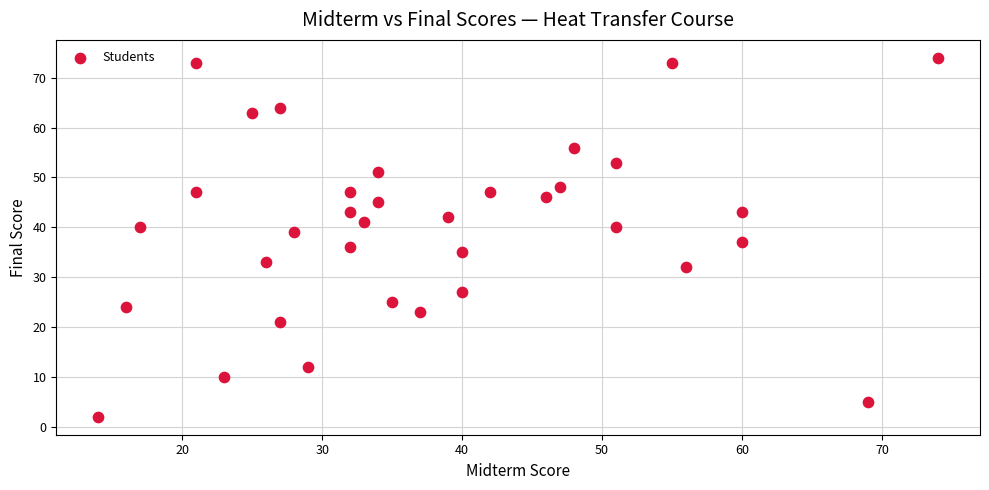

What is the range of Y values (max minus min)?

72